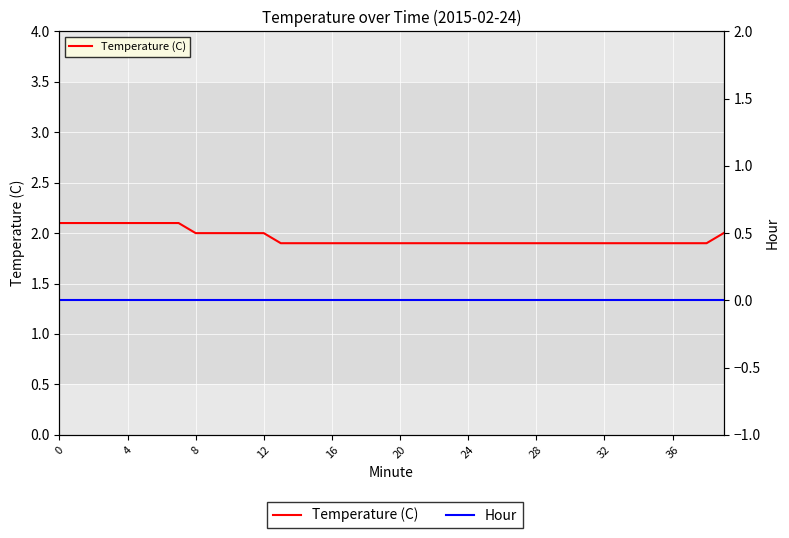

Reading left to right, extract all data points from this chart.

Temperature (C): 2.1	2.1	2.1	2.1	2.1	2.1	2.1	2.1	2.0	2.0	2.0	2.0	2.0	1.9	1.9	1.9	1.9	1.9	1.9	1.9	1.9	1.9	1.9	1.9	1.9	1.9	1.9	1.9	1.9	1.9	1.9	1.9	1.9	1.9	1.9	1.9	1.9	1.9	1.9	2.0
Hour: 0.0	0.0	0.0	0.0	0.0	0.0	0.0	0.0	0.0	0.0	0.0	0.0	0.0	0.0	0.0	0.0	0.0	0.0	0.0	0.0	0.0	0.0	0.0	0.0	0.0	0.0	0.0	0.0	0.0	0.0	0.0	0.0	0.0	0.0	0.0	0.0	0.0	0.0	0.0	0.0